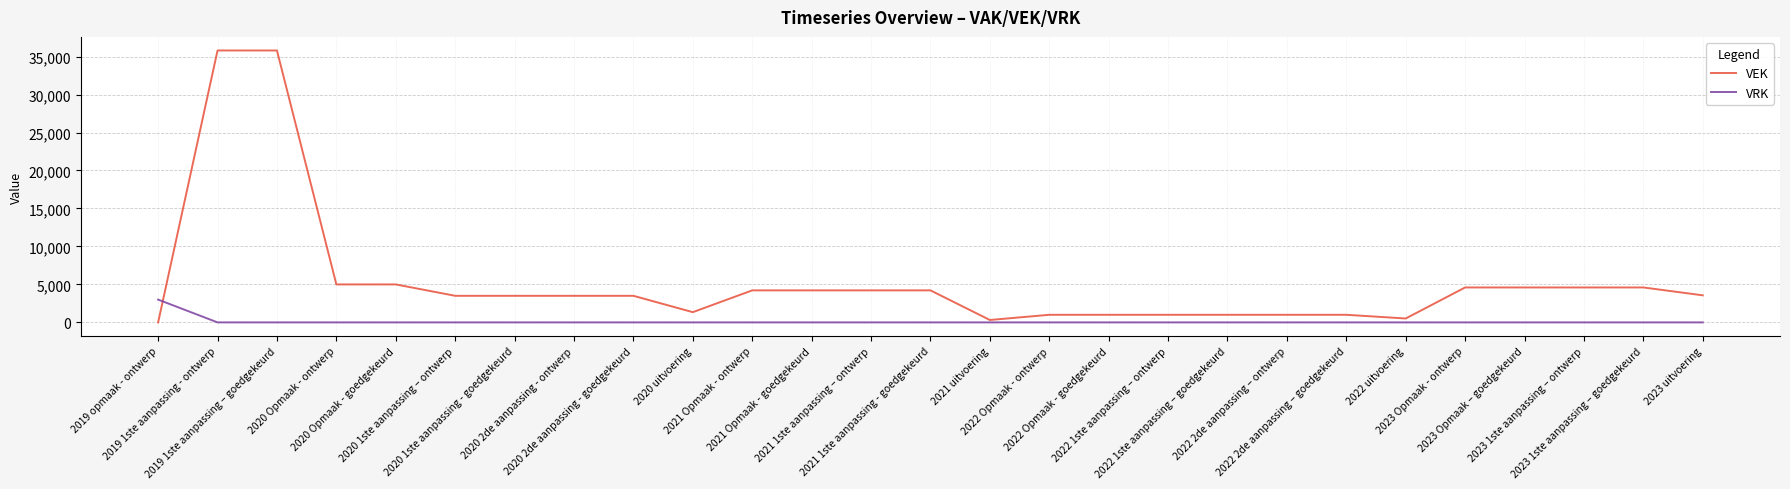

The value of VRK at 2020 2de aanpassing - ontwerp is 1640. True or false?

False